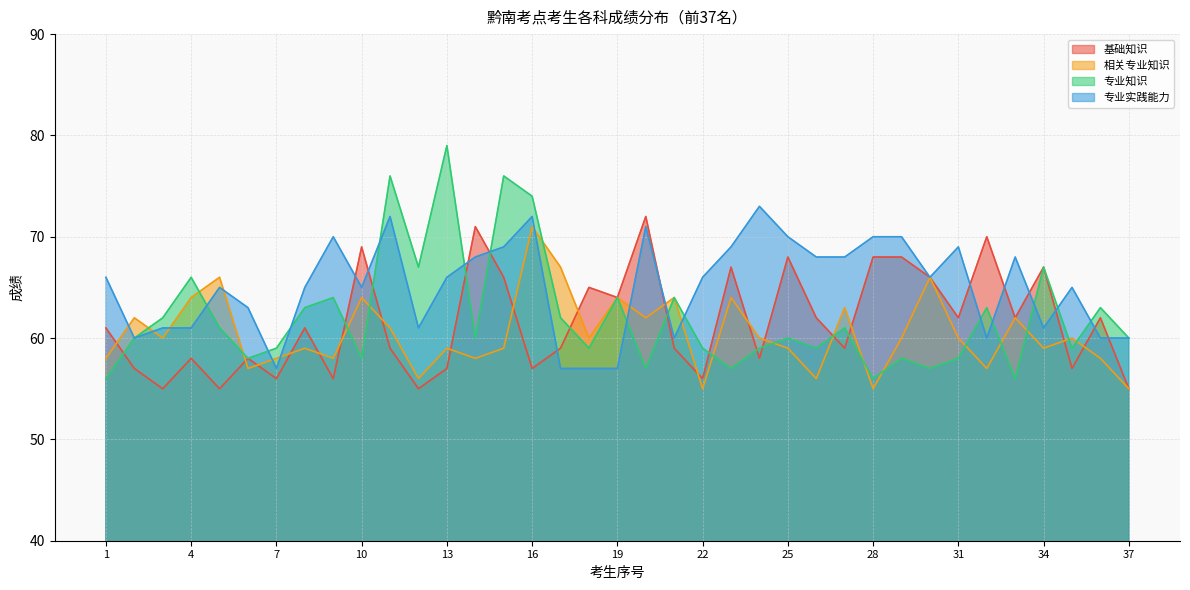

How many times do 相关专业知识 and 基础知识 cross each other?

18